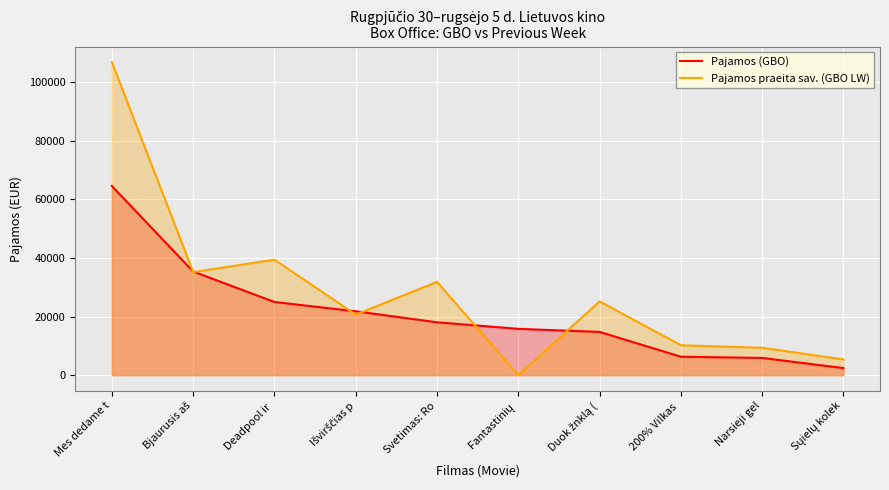

Reading left to right, transcribe all the data shown in this chart.

Pajamos (GBO): Mes dedame t=64516.5	Bjaurusis aš=35344.7	Deadpool ir =24964.4	Išvirščias p=21786.3	Svetimas: Ro=18037.0	Fantastinių =15802.0	Duok žnklą (=14757.6	200% Vilkas =6301.6	Narsieji gel=5881.0	Sųielų kolek=2425.5
Pajamos praeita sav. (GBO LW): Mes dedame t=106740.0	Bjaurusis aš=35161.4	Deadpool ir =39383.2	Išvirščias p=20676.5	Svetimas: Ro=31828.2	Fantastinių =0.0	Duok žnklą (=25171.3	200% Vilkas =10211.9	Narsieji gel=9349.0	Sųielų kolek=5369.7